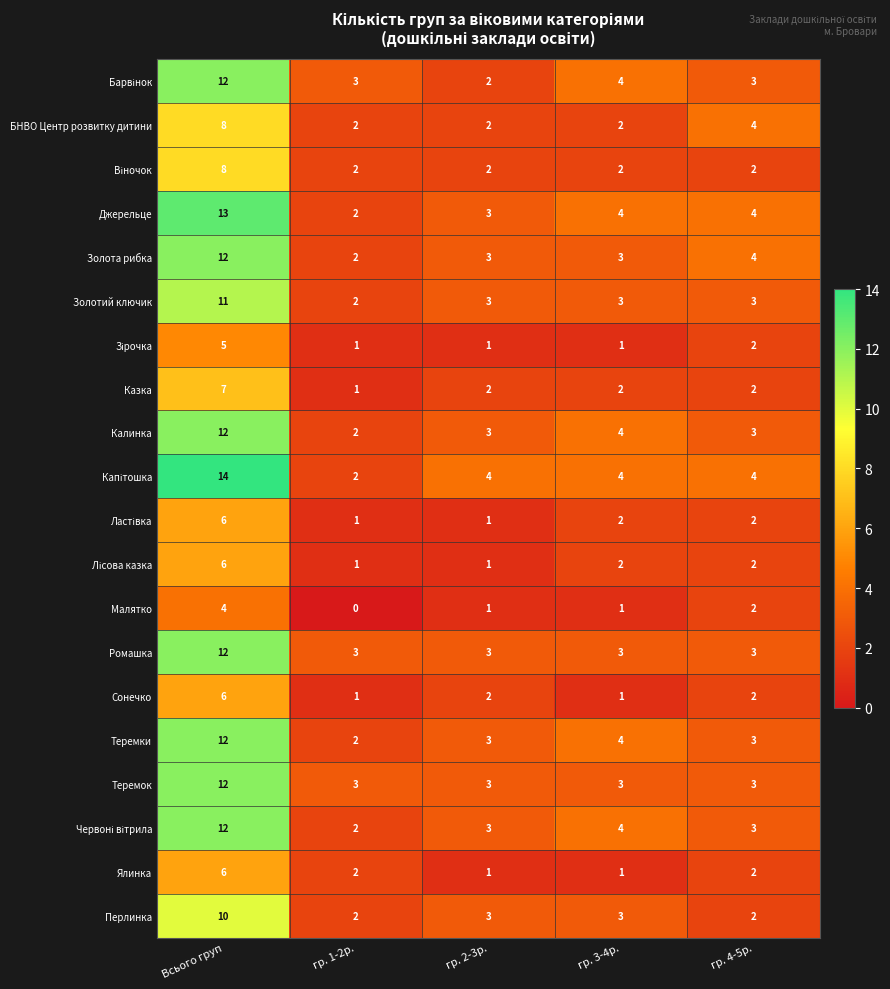

What is the total value across all series at гр. 1-2р.?

36